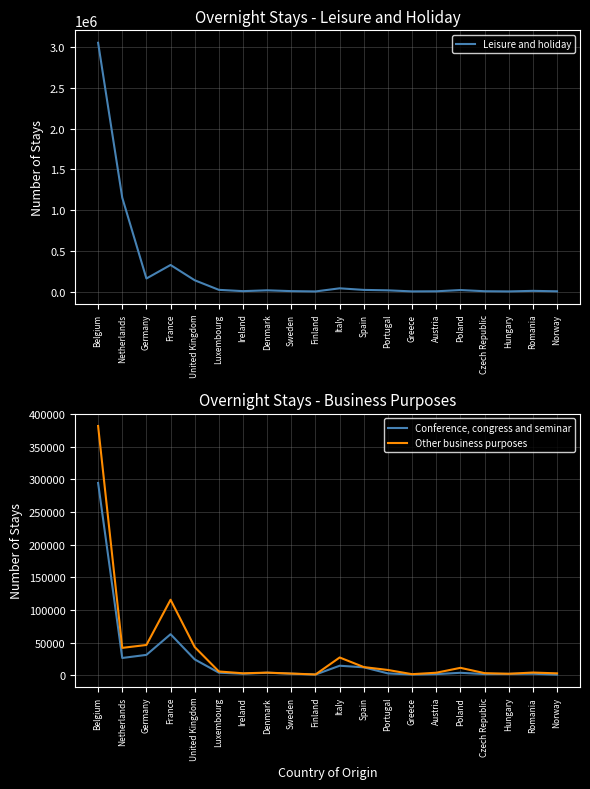

What is the value of the Other business purposes point at the 12th from the left?

12508